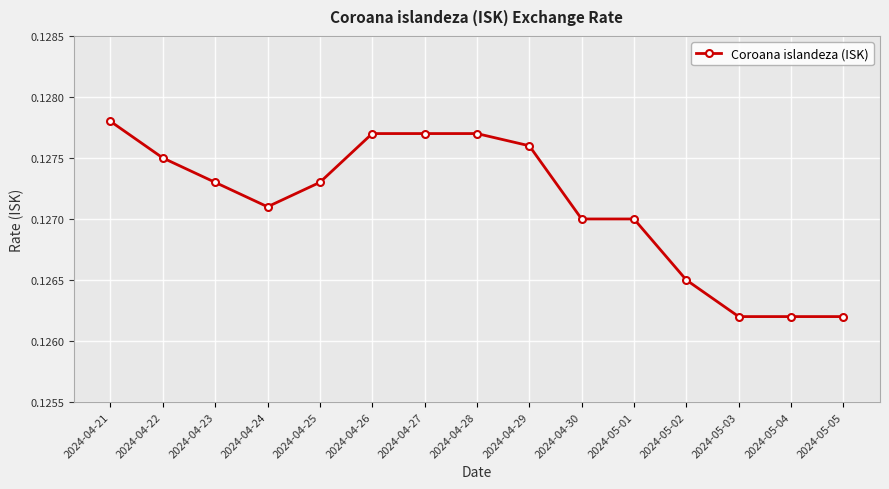

The value at 2024-05-03 is 0.0. True or false?

False